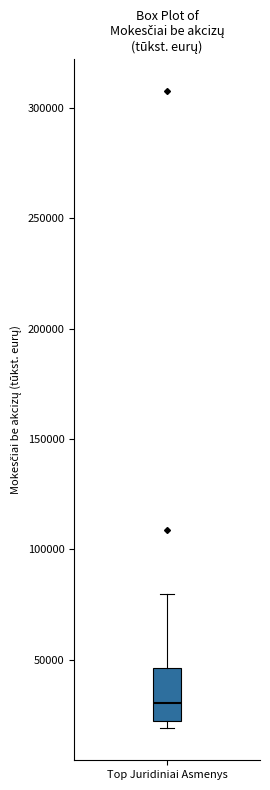

Where does the median line of the box for Top Juridiniai Asmenys sit on the y-axis? The values are not printed on the chart, so give them approximately, as read against the axis.

30000